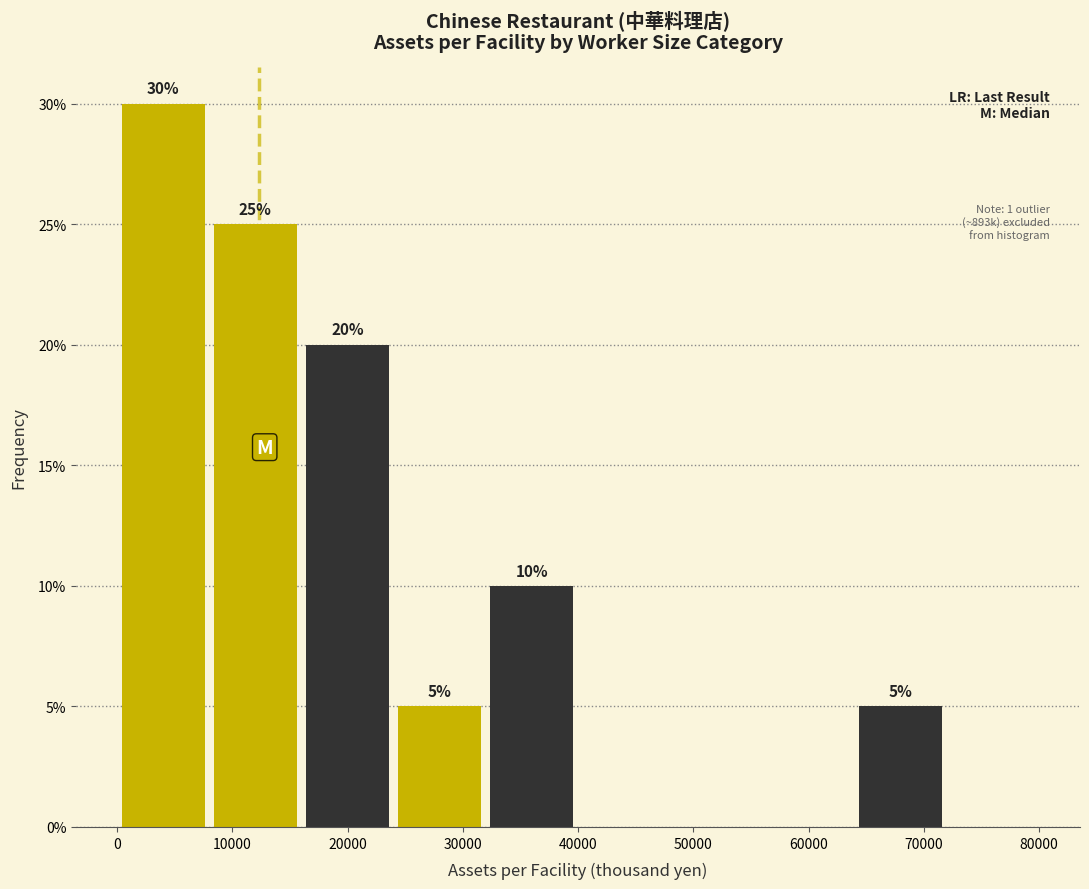

Over which range of the x-axis is the bar tallest?

0 to 8000